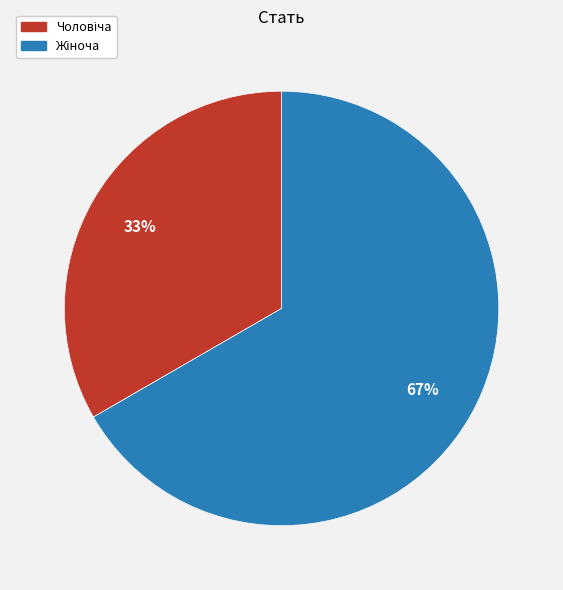

Is there a majority slice in this chart?

Yes